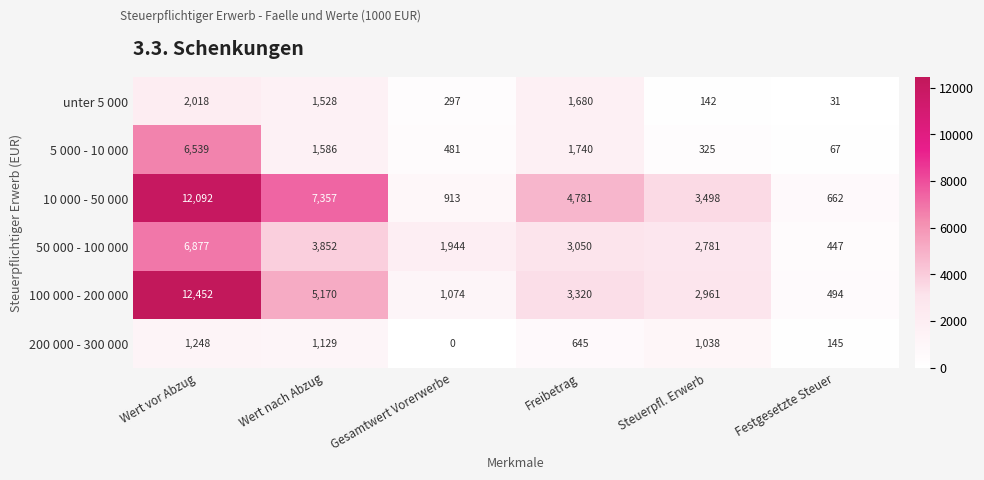

What value does the 5 000 - 10 000 series have at Freibetrag, to the nearest 10?

1740